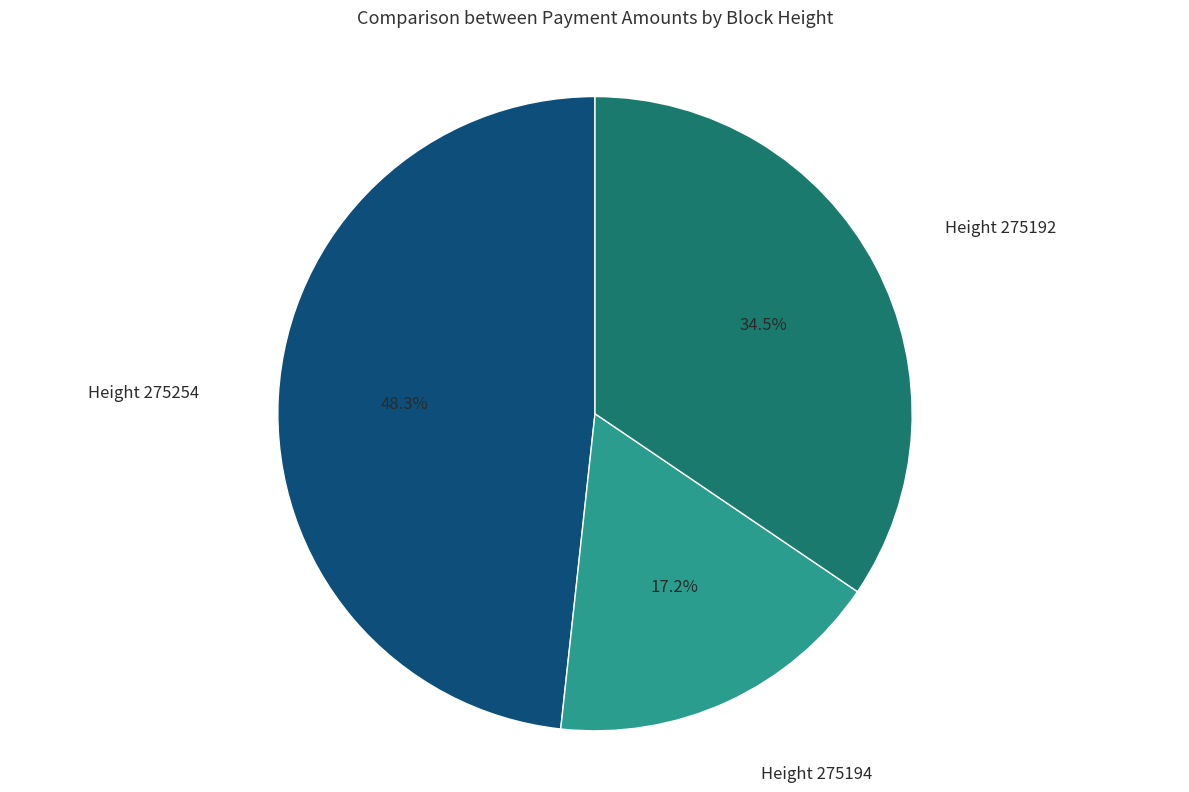

Is the sum of Height 275194 and Height 275254 greater than half?

Yes